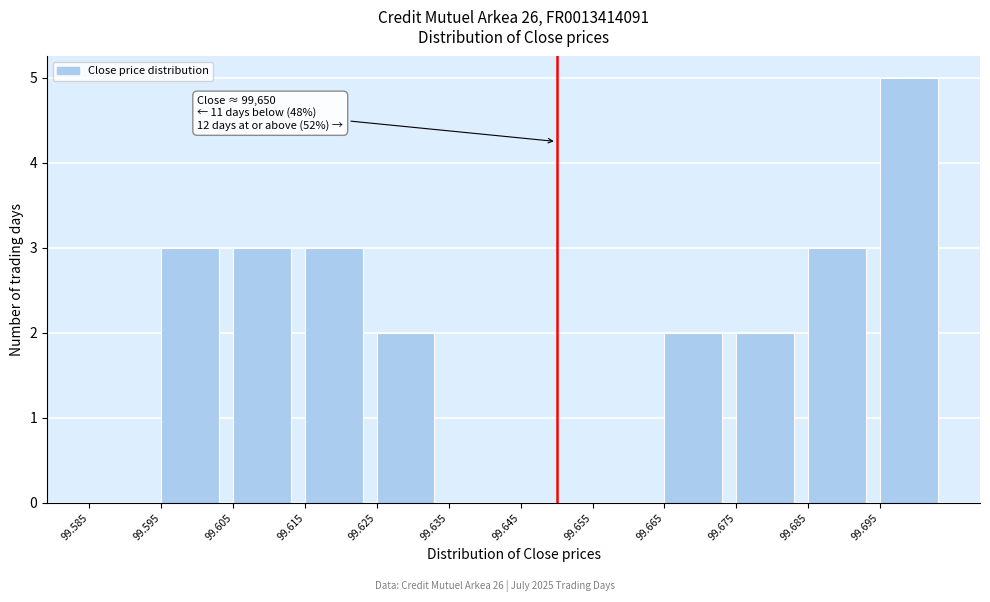

Reading right to left, what are all the values shown in this chart?

99.695=5	99.685=3	99.675=2	99.665=2	99.655=0	99.645=0	99.635=0	99.625=2	99.615=3	99.605=3	99.595=3	99.585=0